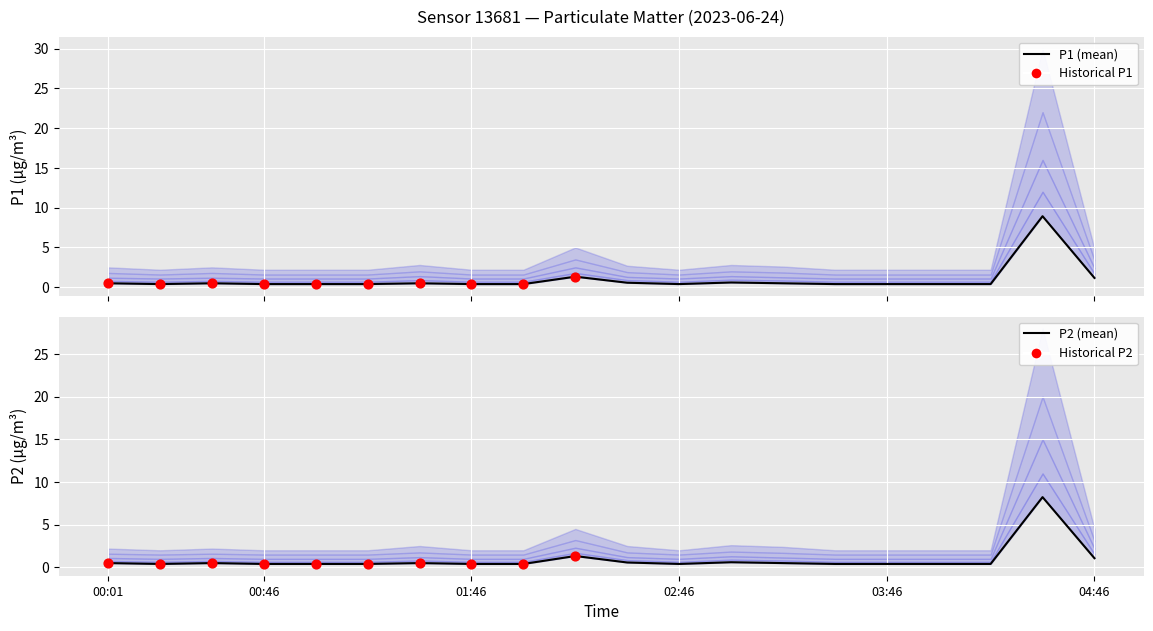

Which series has the largest Y range (max minus min)?

P1